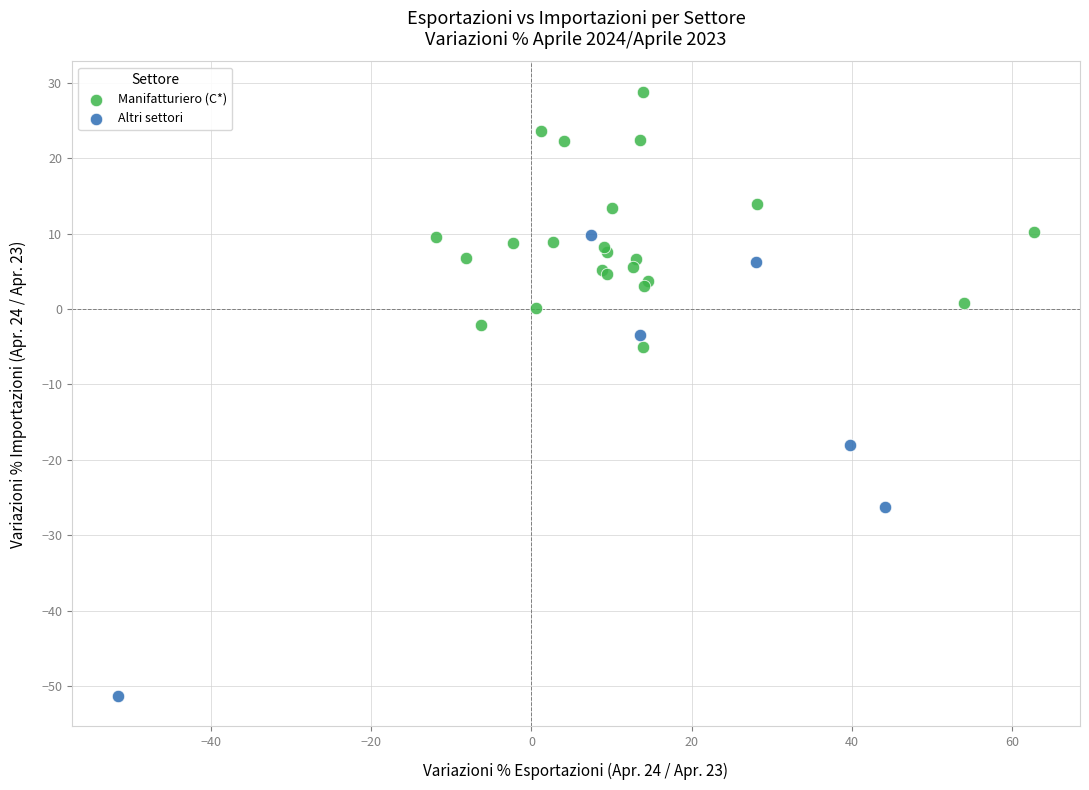

Which series reaches the maximum Y coordinate?

Manifatturiero (C*)